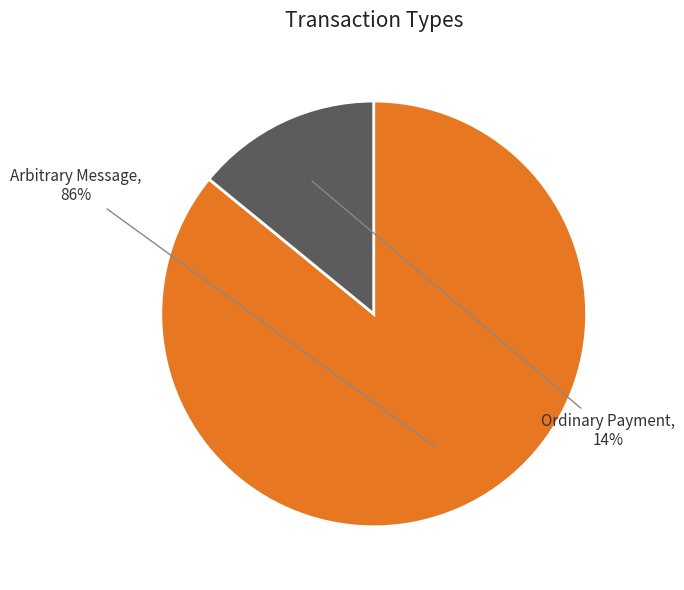

To the nearest percent, what is the difference between the largest and smallest slice percentages?

72%